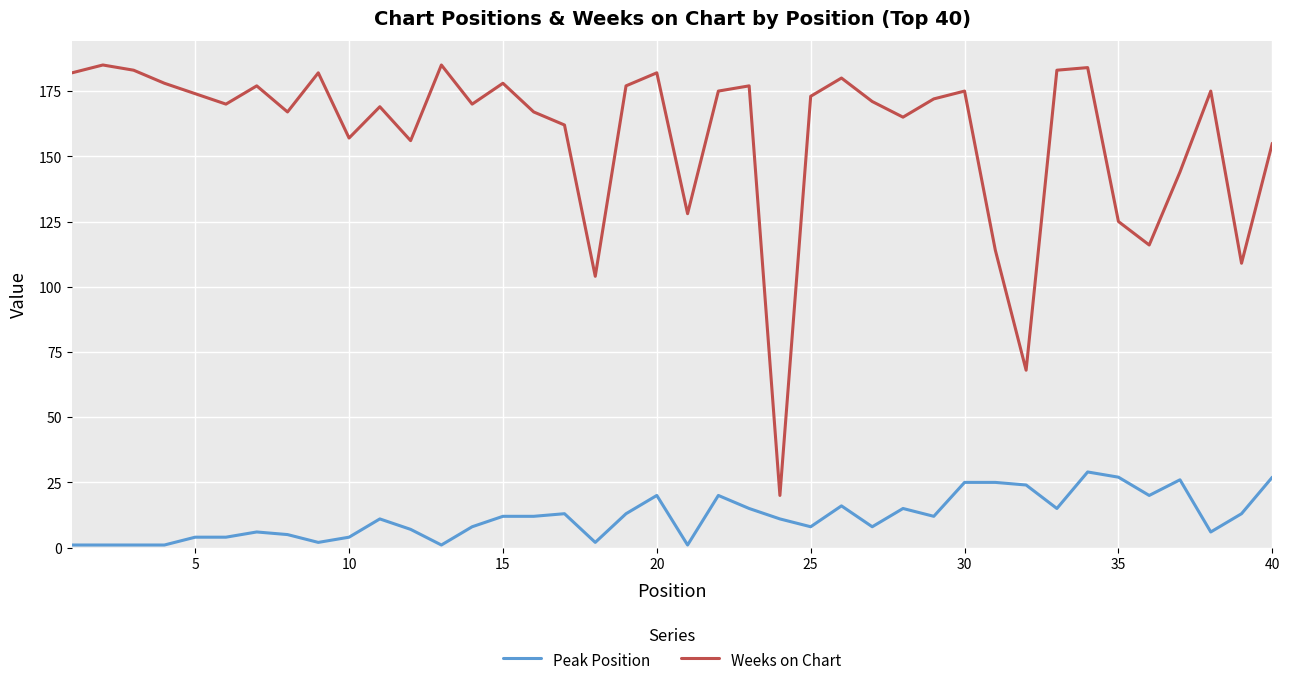

What is the minimum value for Weeks on Chart?

20